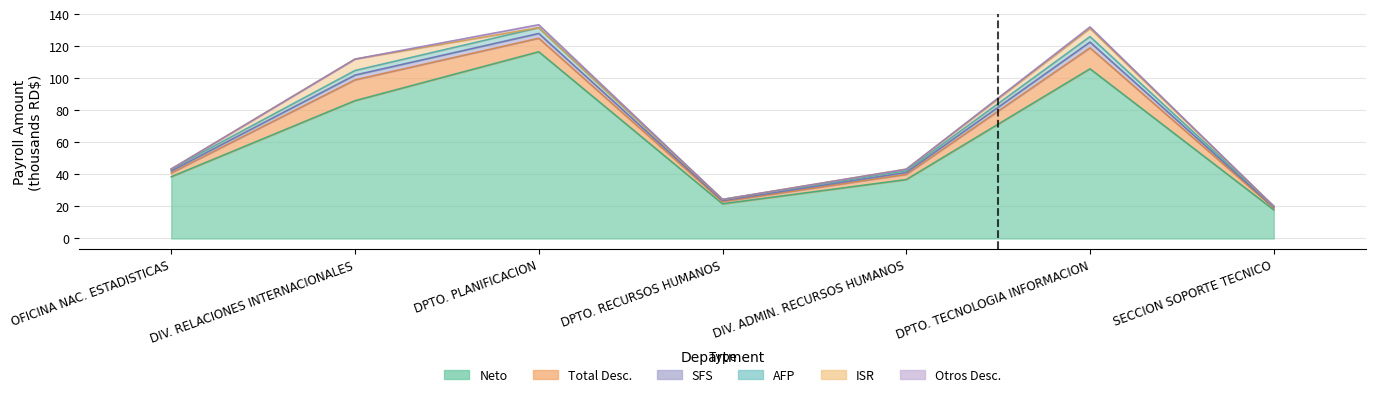

What is the difference between the highest and lowest values at SECCION SOPORTE TECNICO?

2.2